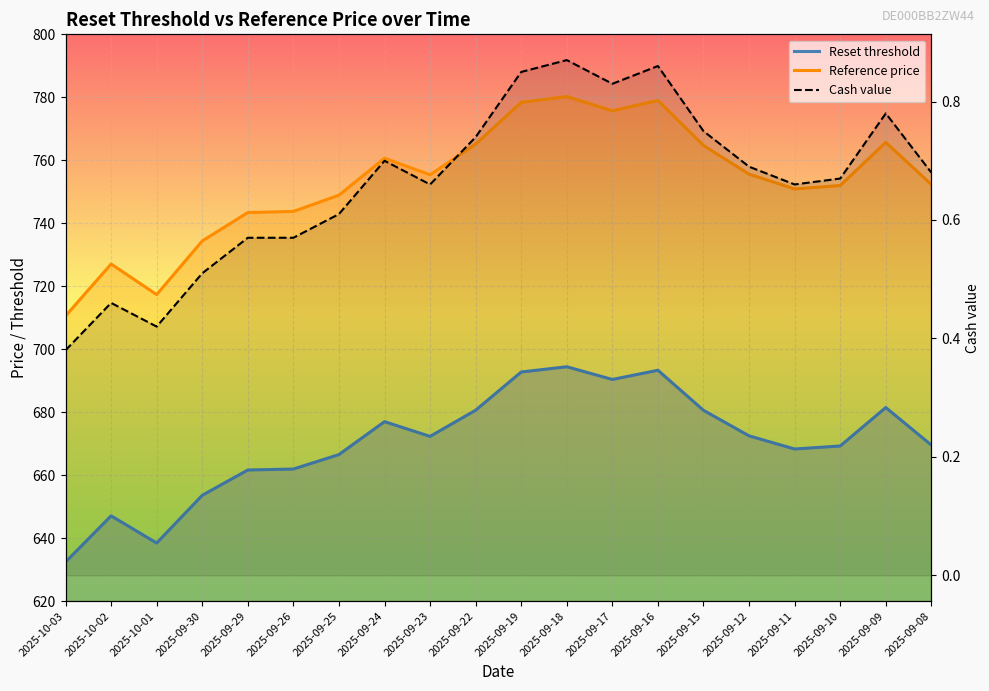

True or false: Reference price has a value of 760.7 at 2025-09-24.

True